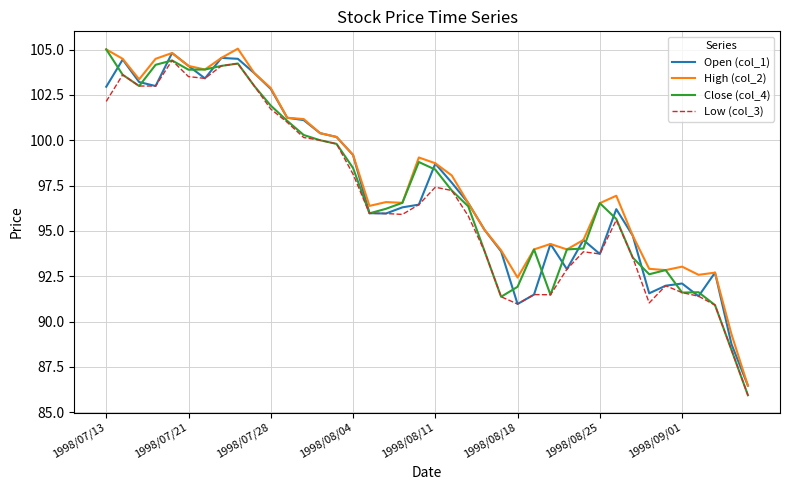

What is the lowest value of the Low (col_3) series?

85.9